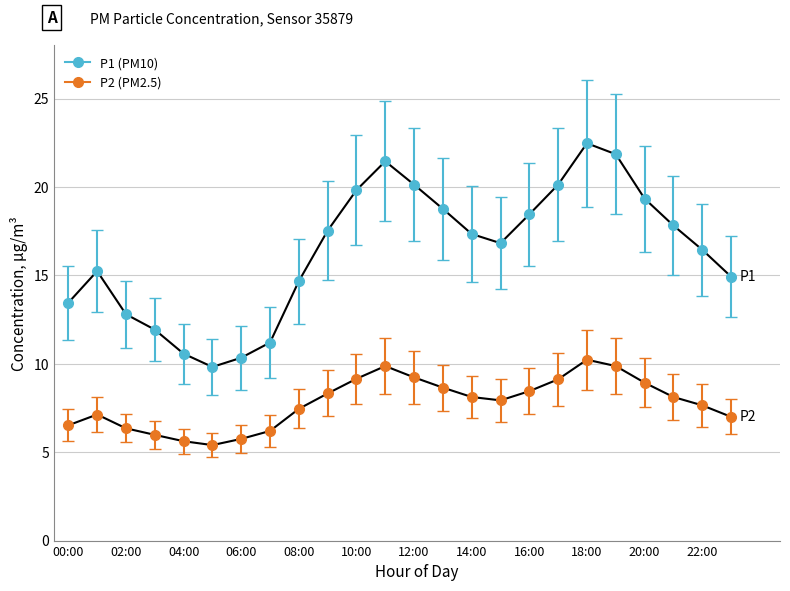

Count the number of categories in the chart.

24